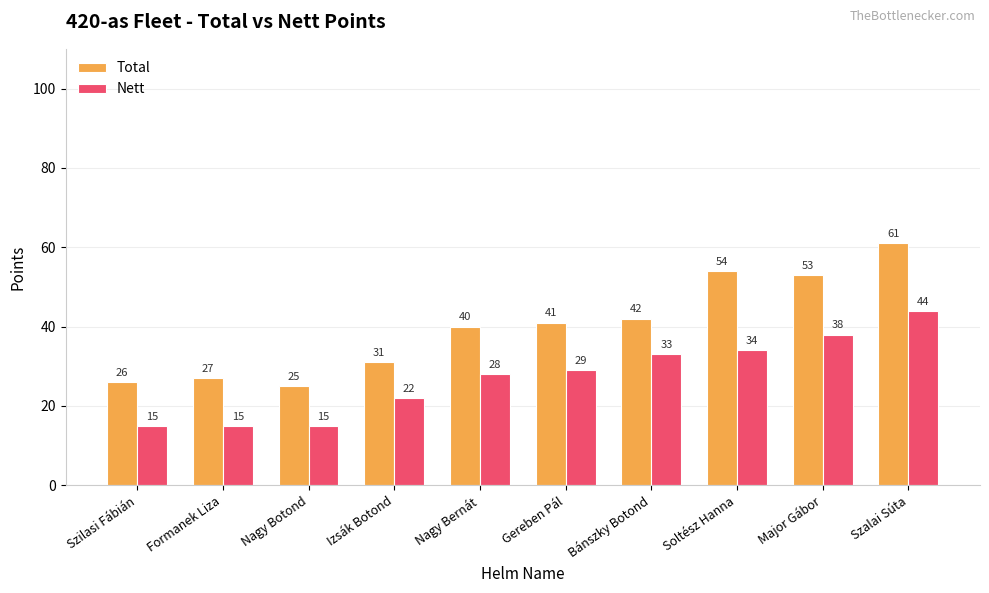

What is the value of the Total bar at the 2nd from the left?

27